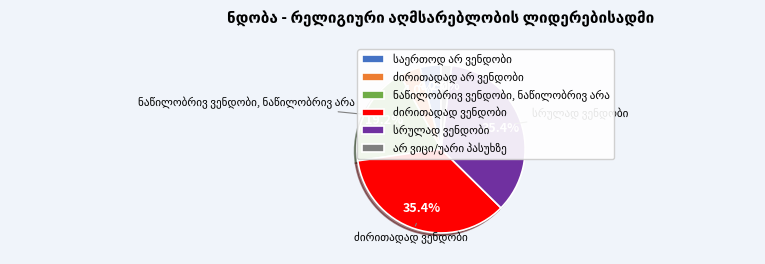

Is there a majority slice in this chart?

No